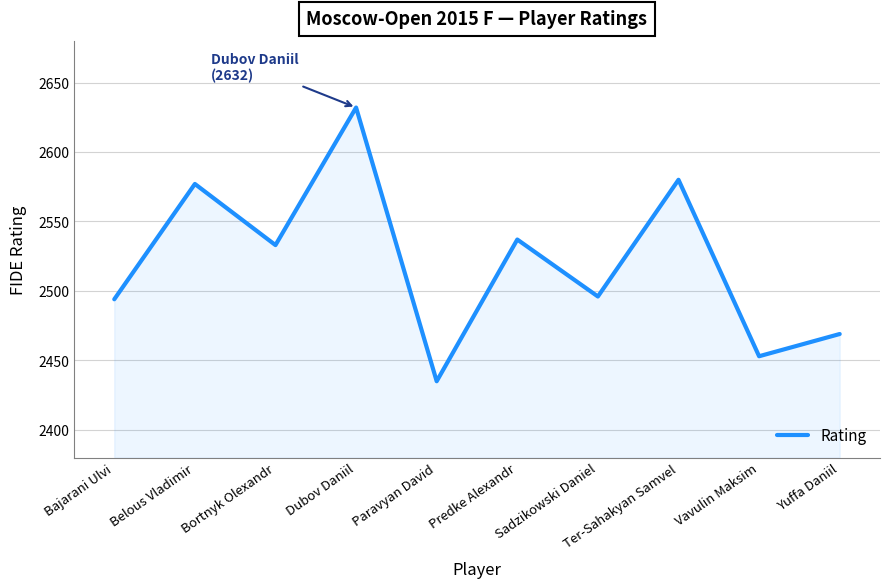

What is the difference between the values at Bortnyk Olexandr and Ter-Sahakyan Samvel?

47